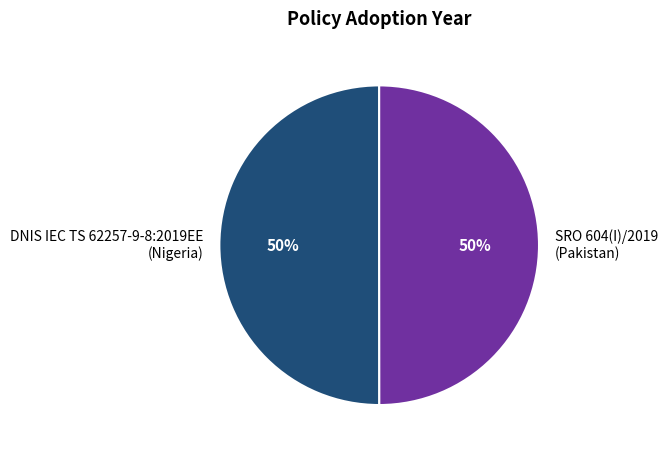

How many slices are in this pie chart?

2